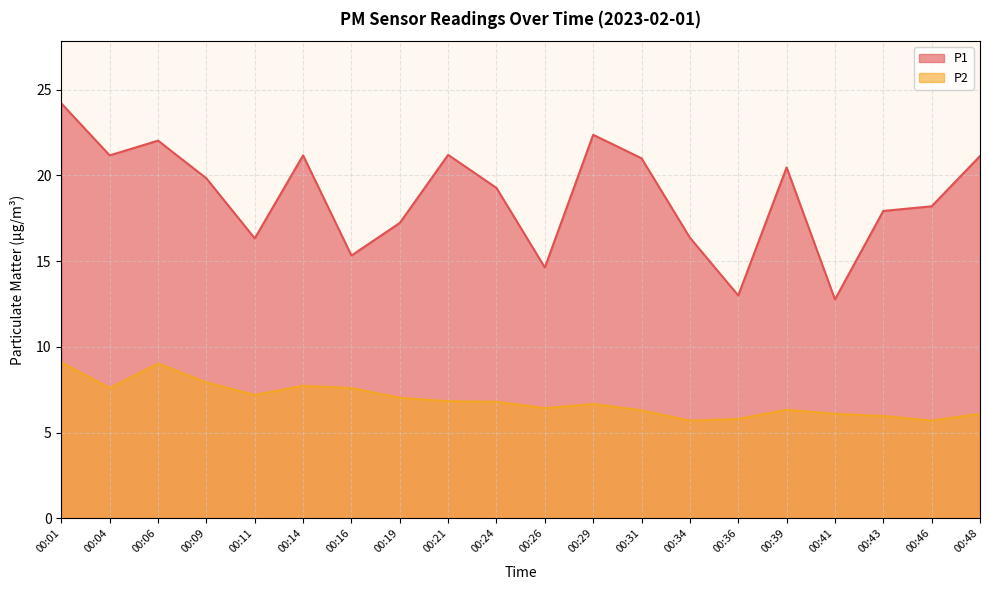

Which series has the largest total across all categories?

P1